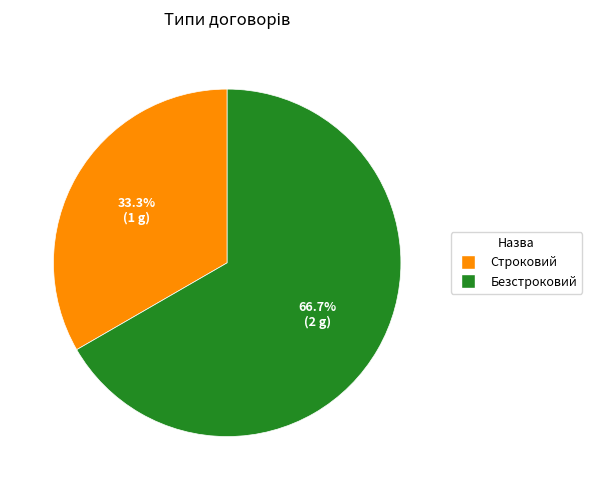

To the nearest percent, what is the difference between the largest and smallest slice percentages?

33%